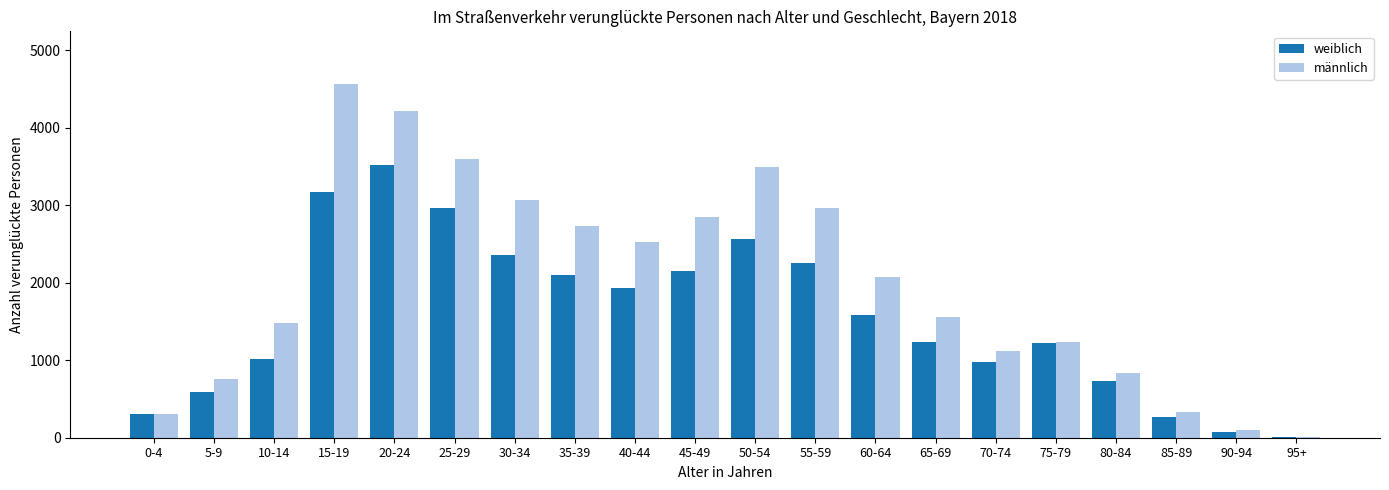

What is the total value across all series at 0-4?

605